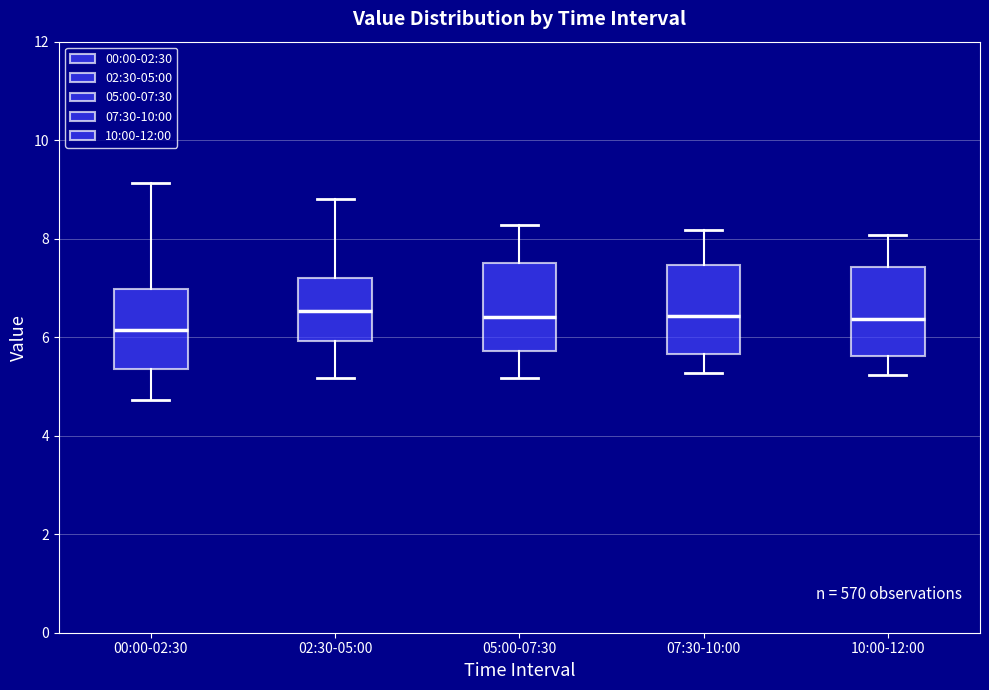

Which box has the lowest median line?

00:00-02:30